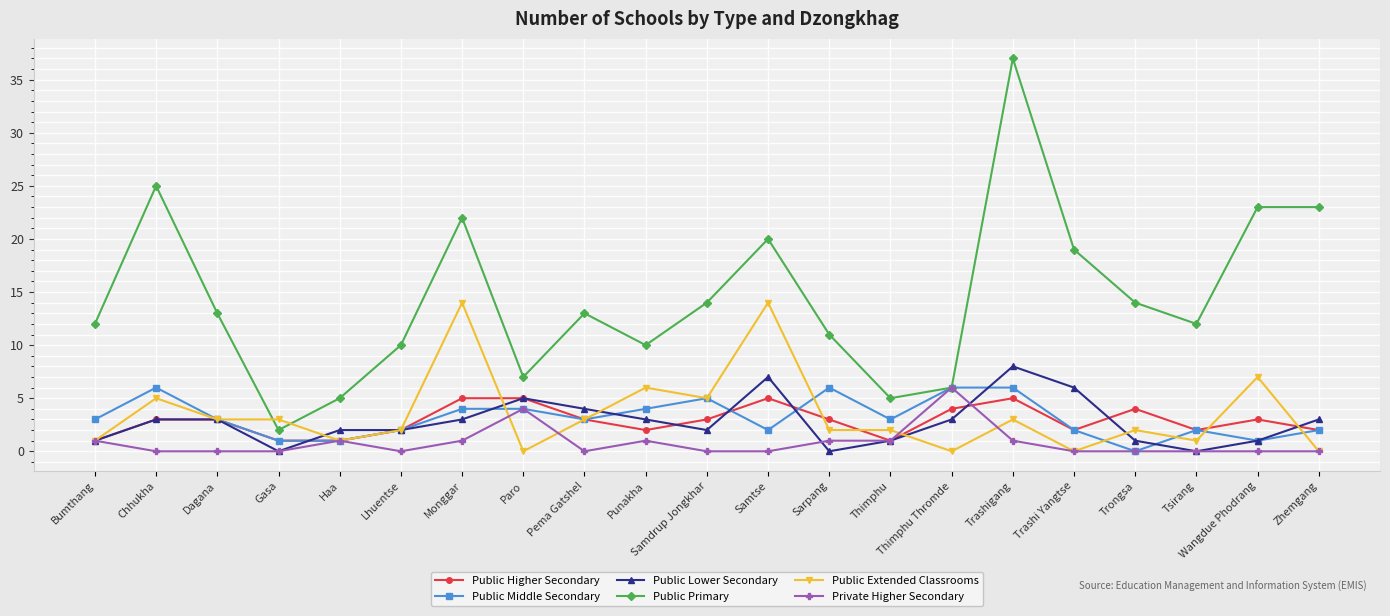

How many distinct data groups are displayed?

6